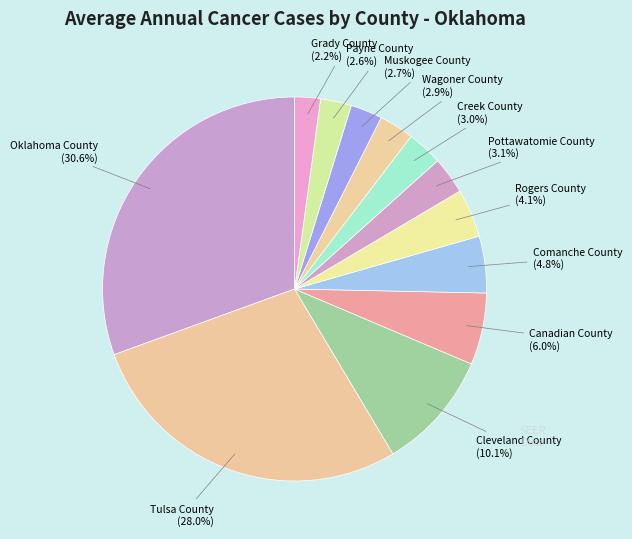

What percentage is the Canadian County slice, to the nearest percent?

6%